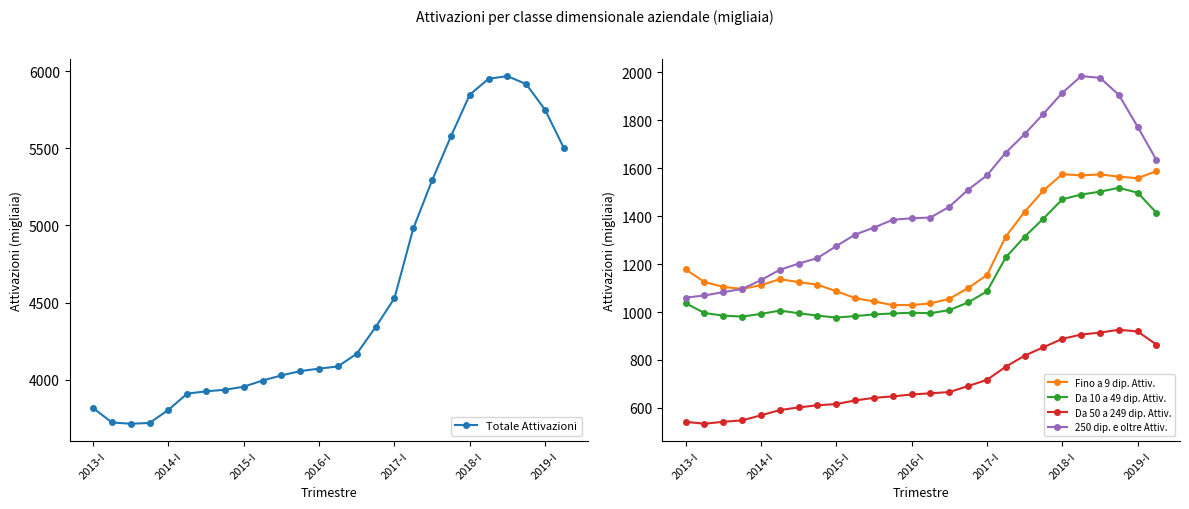

True or false: Da 50 a 249 dip. Attiv. has more than 2 points higher than both neighbors.

False